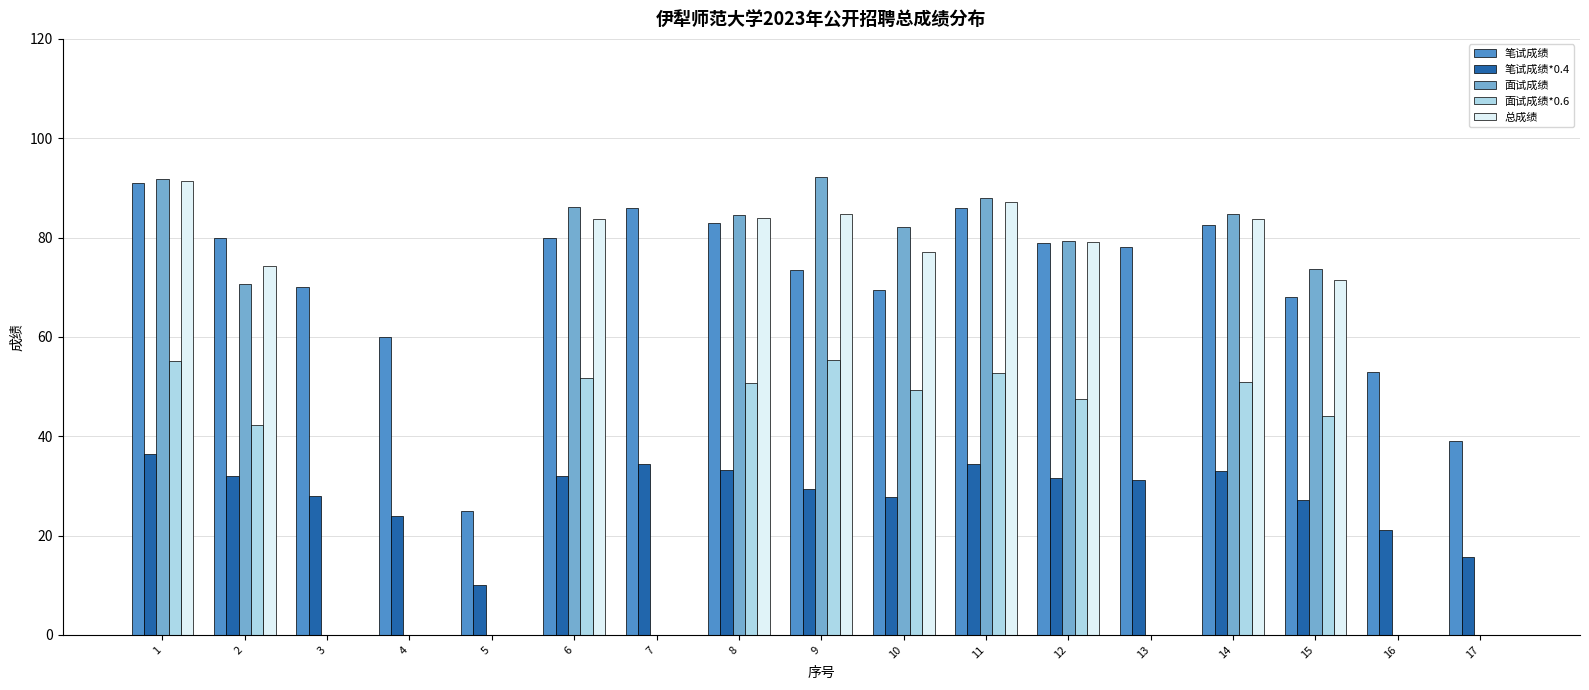

The 面试成绩*0.6 series shows 79.6 at 11. True or false?

False